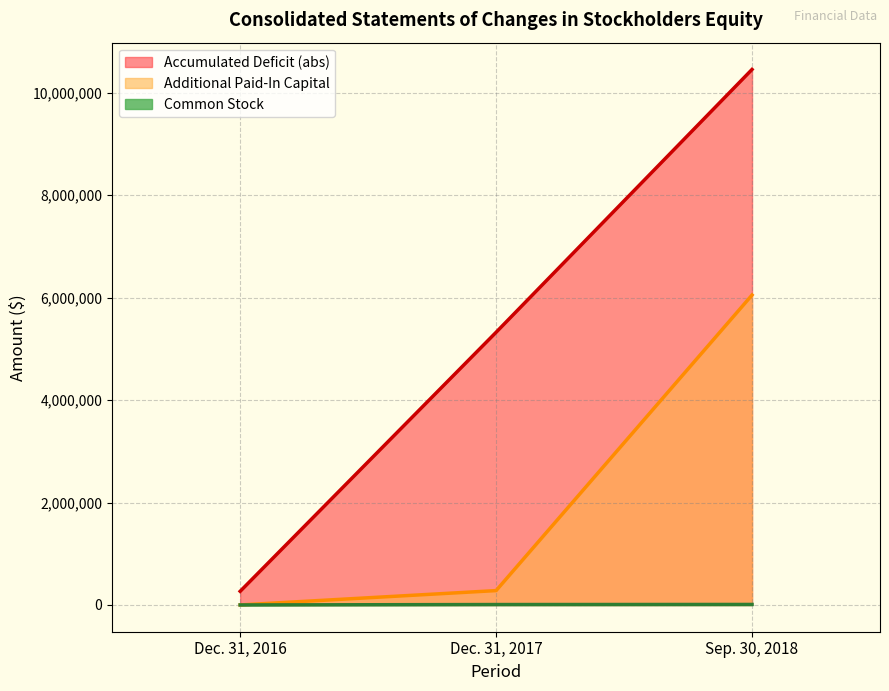

What is the average value of the Additional Paid-In Capital series?

2110867